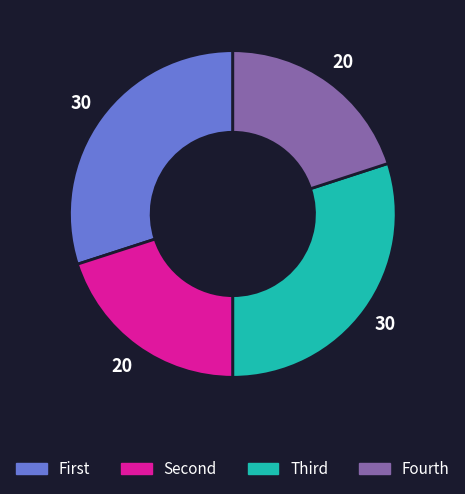

Does any single category account for the majority?

No